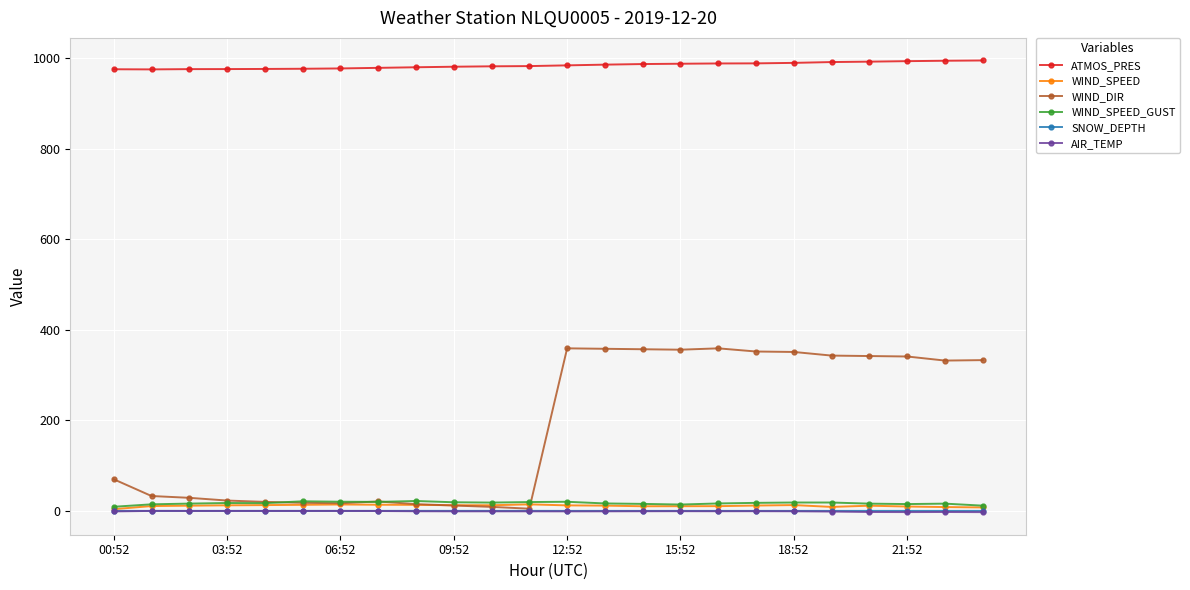

What is the value of the WIND_DIR point at the 24th from the left?

333.0